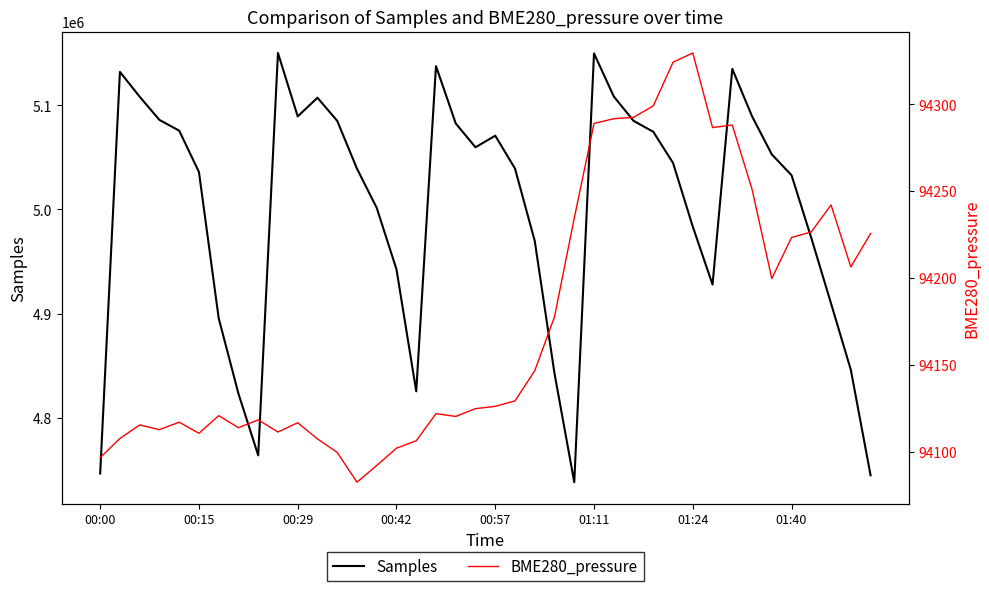

Reading left to right, transcribe all the data shown in this chart.

Samples: 4746794.0	5131999.0	5108168.0	5085919.0	5075630.0	5035945.0	4895729.0	4823370.0	4764191.0	5150126.0	5089280.0	5107206.0	5085002.0	5039166.0	5001520.0	4942629.0	4825597.0	5137570.0	5082534.0	5059668.0	5070778.0	5039240.0	4969751.0	4842662.0	4738463.0	5149706.0	5108446.0	5085045.0	5074552.0	5044641.0	4983530.0	4927985.0	5134814.0	5089370.0	5052854.0	5032830.0	4972672.0	4909780.0	4846236.0	4745080.0
BME280_pressure: 94096.8	94107.8	94115.6	94112.9	94117.2	94110.8	94120.9	94114.0	94118.5	94111.5	94116.9	94107.6	94099.8	94082.7	94092.3	94102.2	94106.5	94122.1	94120.5	94125.0	94126.3	94129.4	94146.8	94177.8	94234.5	94288.9	94291.6	94292.4	94299.0	94324.1	94329.4	94286.6	94288.0	94251.1	94199.8	94223.4	94226.6	94242.1	94206.4	94225.6